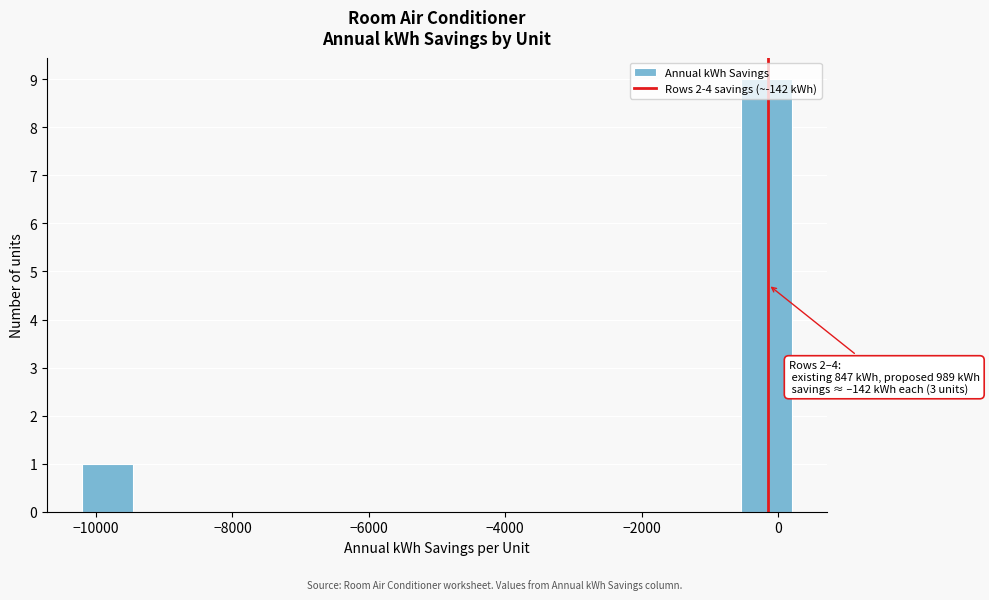

Around what value on the x-axis is the tallest bar? Give the approximate position of its centre, as read against the axis.

-200